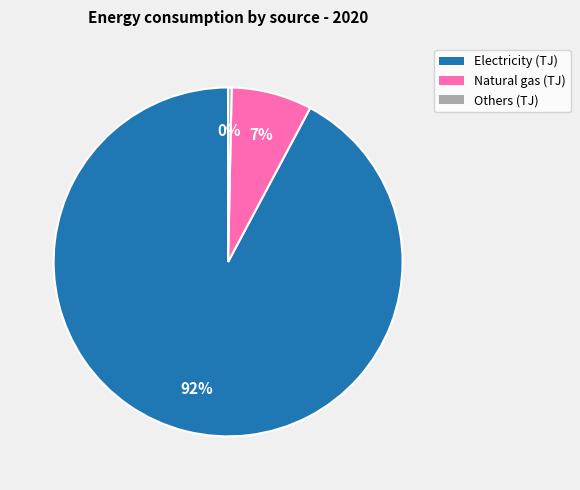

True or false: Natural gas (TJ) accounts for 7% of the total.

True